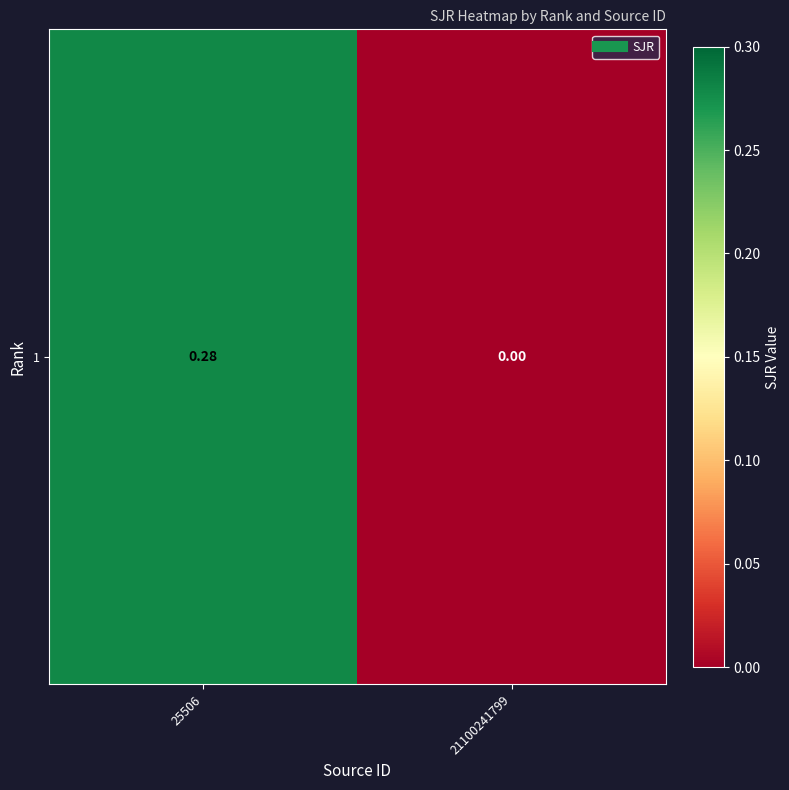

Is it true that the value at 25506 is 0.3?

True